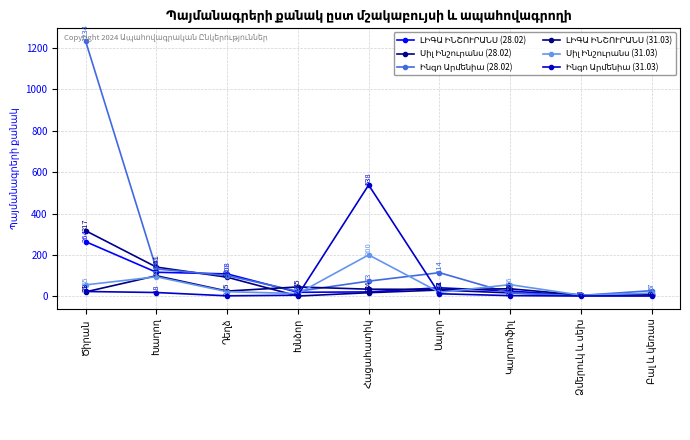

Reading right to left, what are all the values shown in this chart?

ԼԻԳԱ ԻՆՇՈՒՐԱՆՍ (28.02): 9	4	25	41	21	19	108	116	264
Սիլ Ինշուրանս (28.02): 8	6	16	30	17	1	92	141	317
Ինգո Արմենիա (28.02): 27	4	15	114	73	24	100	132	1234
ԼԻԳԱ ԻՆՇՈՒՐԱՆՍ (31.03): 8	6	36	33	34	45	25	99	21
Սիլ Ինշուրանս (31.03): 15	5	56	19	200	13	22	94	55
Ինգո Արմենիա (31.03): 1	1	3	12	538	5	2	18	23